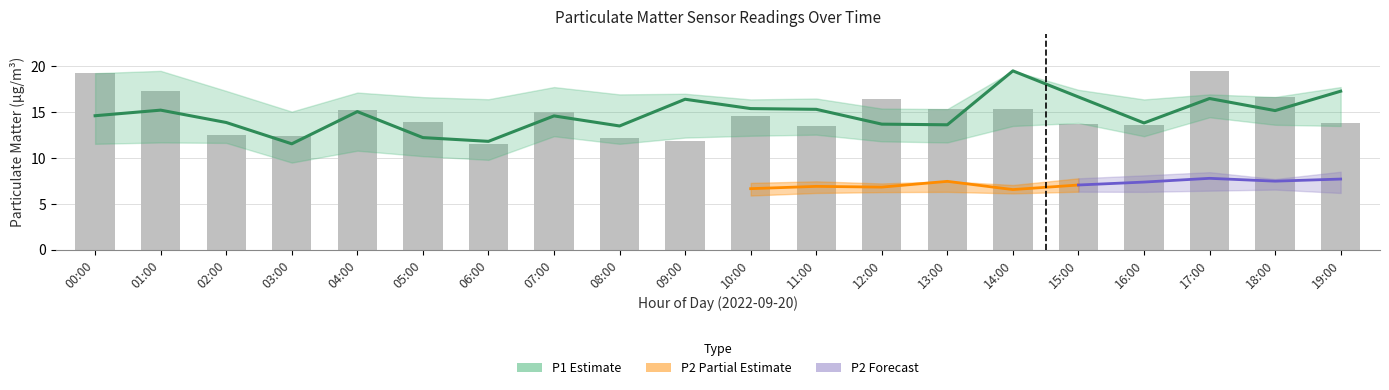

What is the label of the 15th bar from the right?

05:00